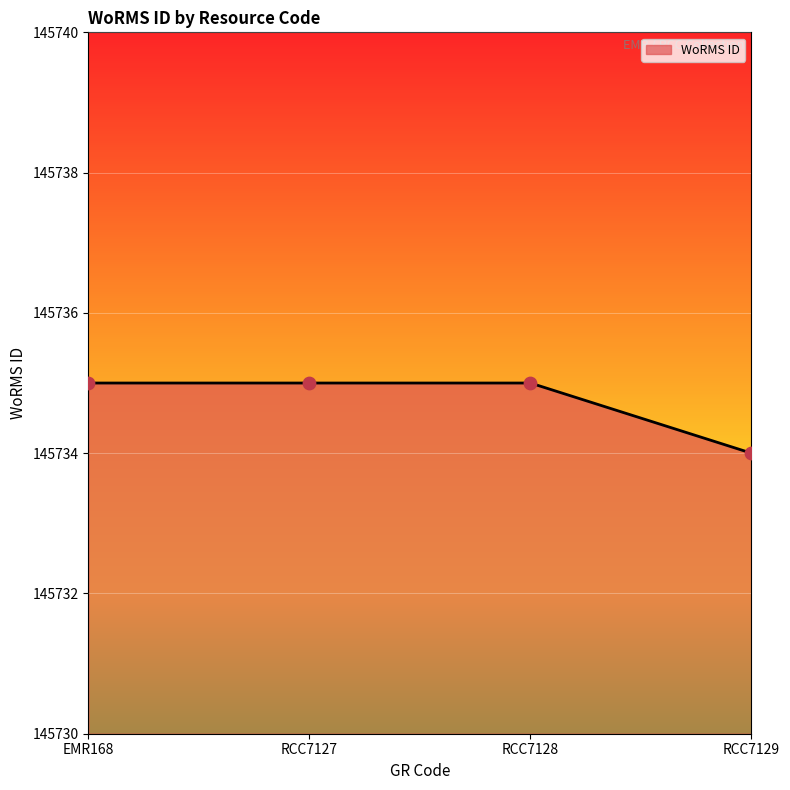

What is the change in value from RCC7128 to RCC7129?

-1